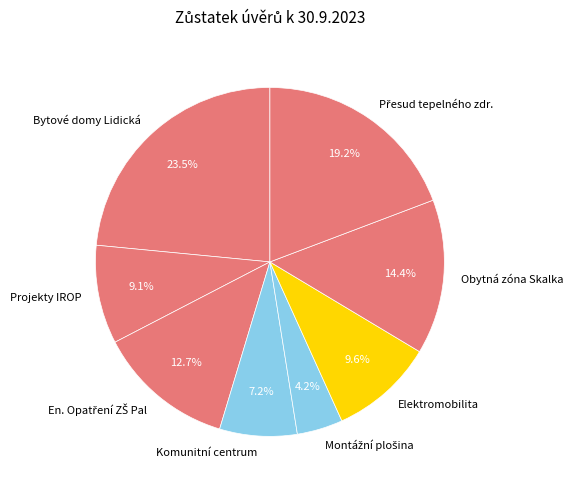

True or false: Projekty IROP accounts for 1% of the total.

False